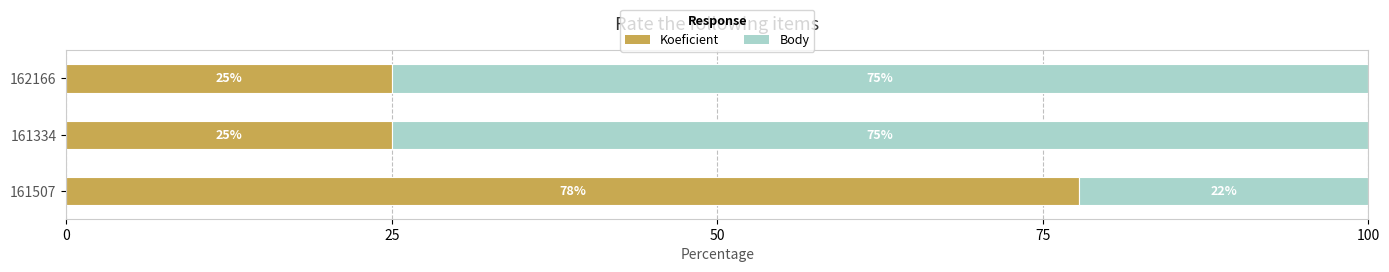

What is the total value across all series at 161334?

100.0